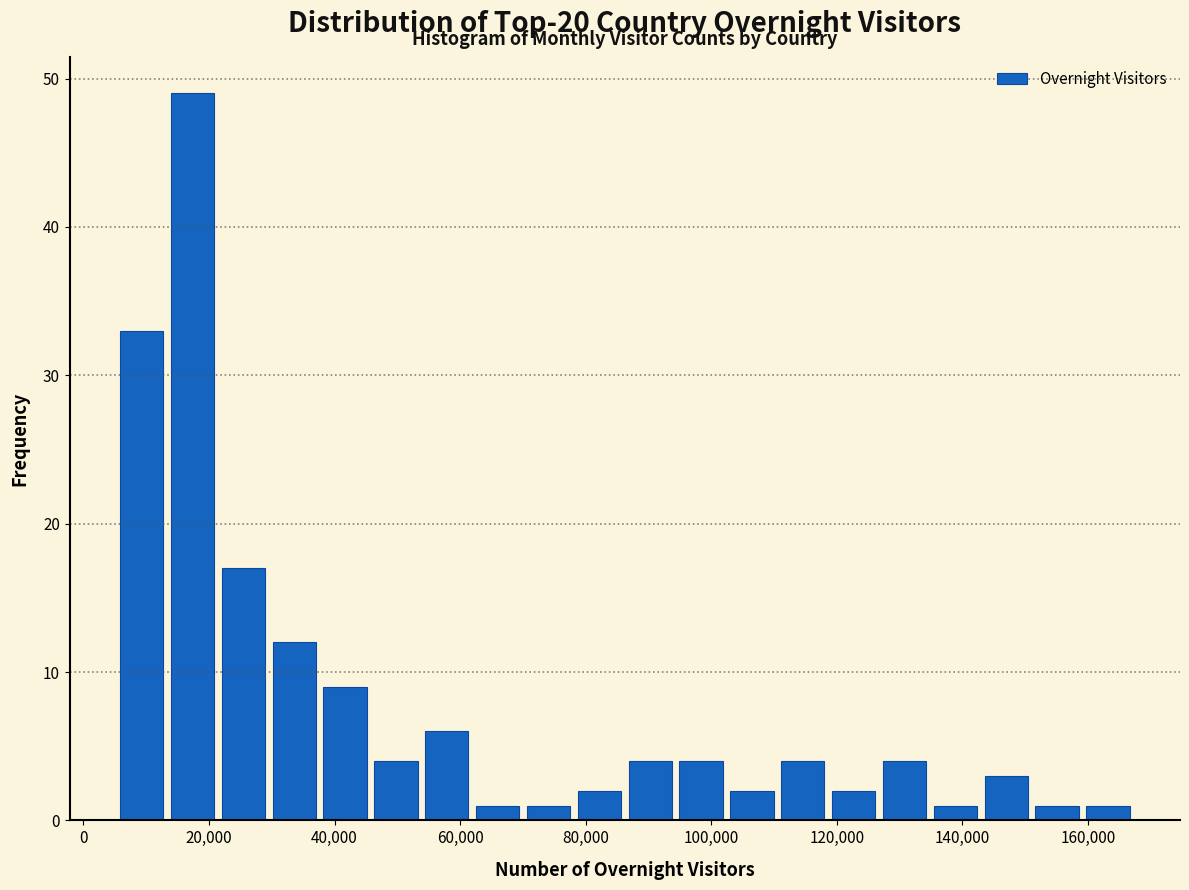

Over which range of the x-axis is the bar tallest?

14000 to 22000